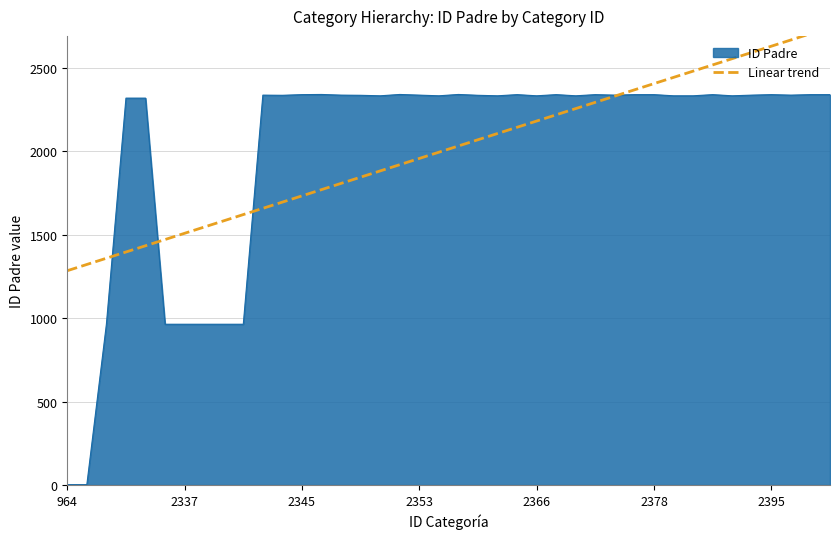

The value of ID Padre at 2395 is 2341. True or false?

True